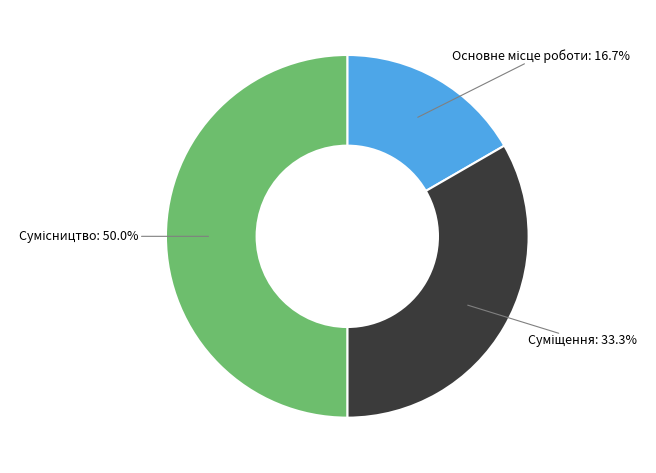

Count the number of slices in the pie.

3